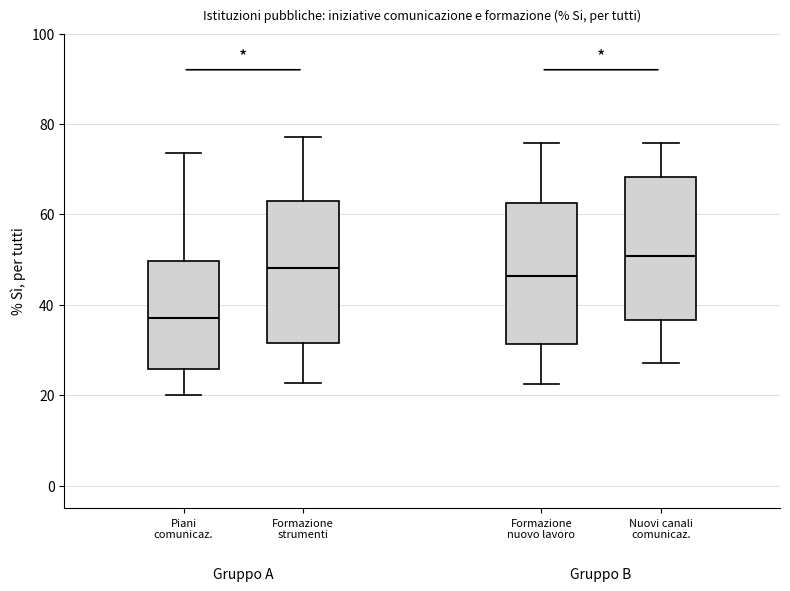

Where is the upper edge of the box for Formazione strumenti on the y-axis? The values are not printed on the chart, so give them approximately, as read against the axis.

62